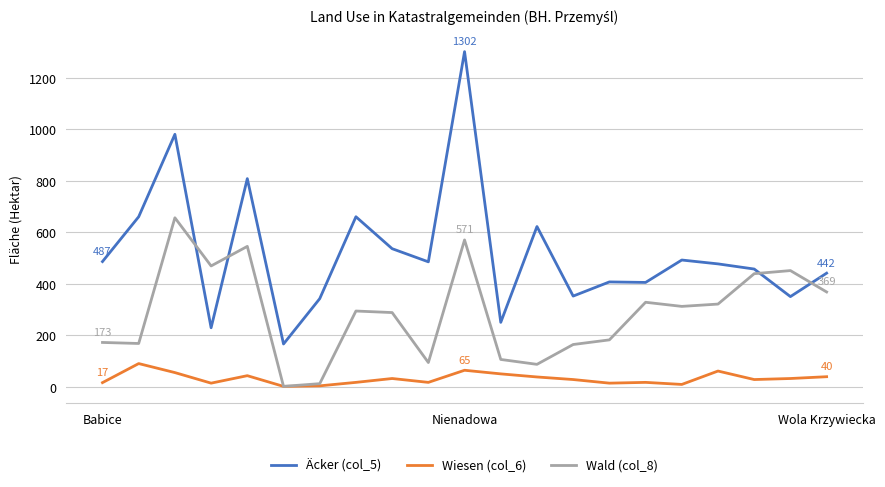

In Wald (col_8), how many points are higher than both neighbors (excluding endpoints)?

6